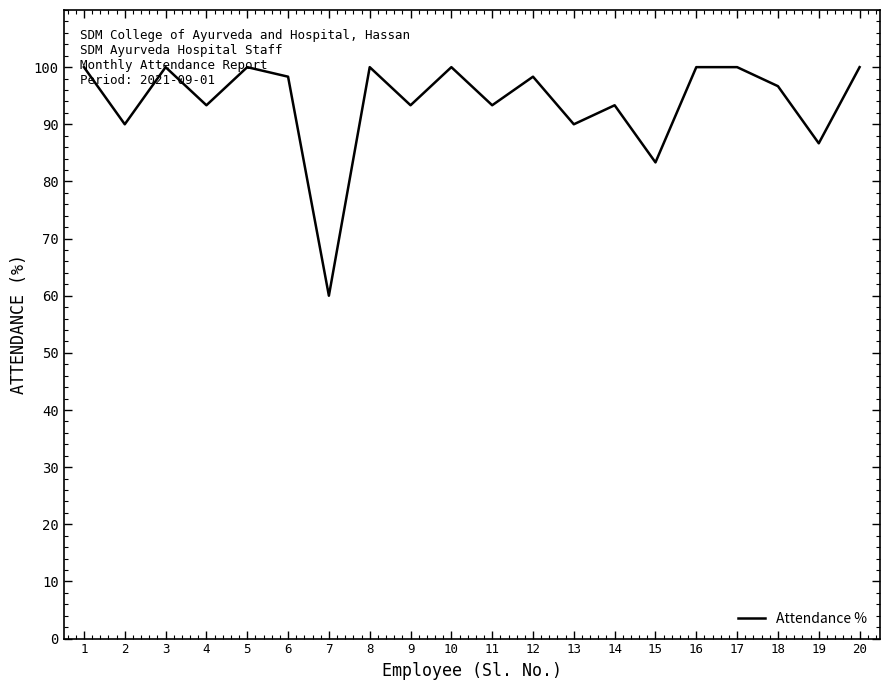

What is the minimum value shown in the chart?

60.0